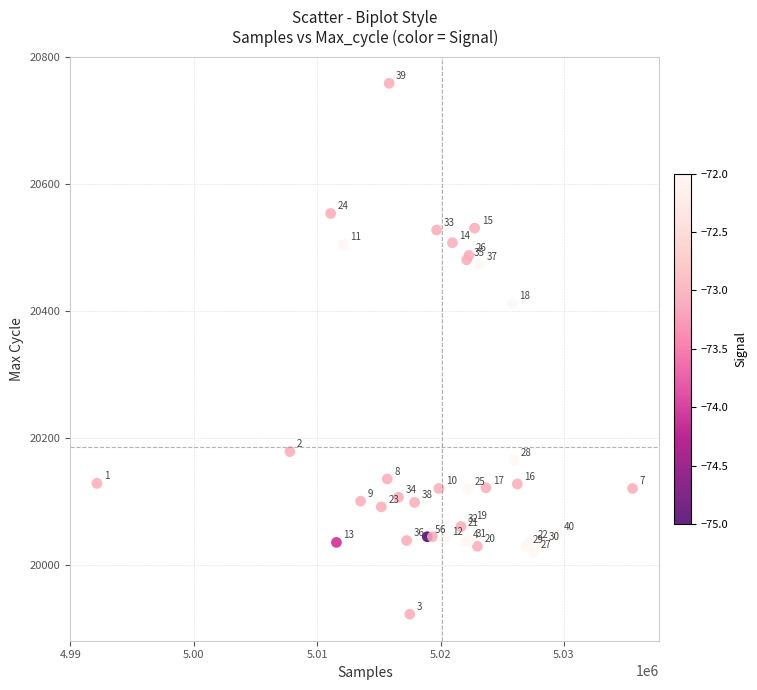

What Y value in the scatter plot is closest to 20341?

20412